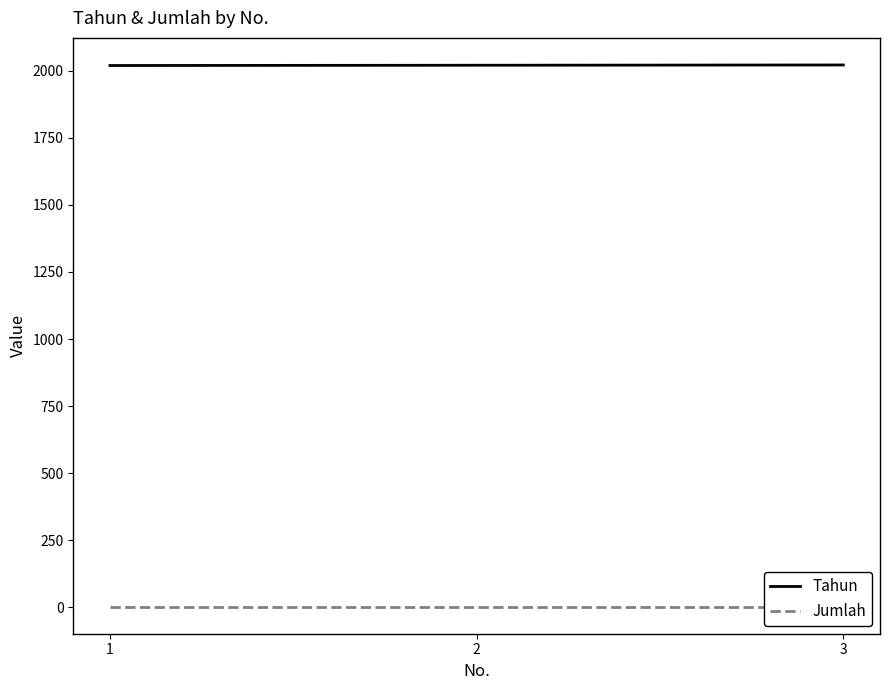

Which category has the lowest value in the Jumlah series?

1